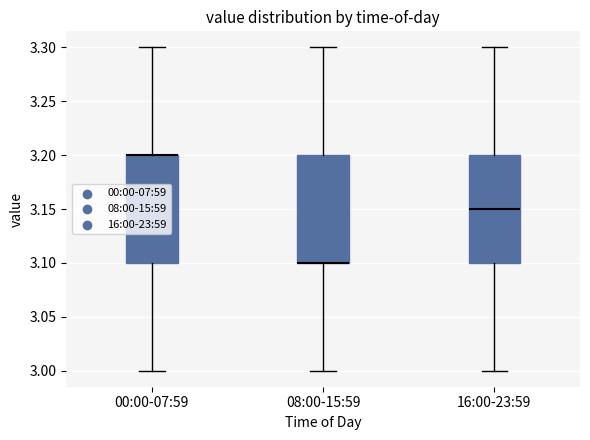

Reading left to right, read every box against the y-axis: the position of its median line, the range the box covers, and the ends of its whiskers. The values are not printed on the chart, so give them approximately, as read against the axis.

00:00-07:59: median 3.20 (drawn on the box's upper edge), box 3.10 to 3.20, whiskers 3.00 to 3.30
08:00-15:59: median 3.10 (drawn on the box's lower edge), box 3.10 to 3.20, whiskers 3.00 to 3.30
16:00-23:59: median 3.15, box 3.10 to 3.20, whiskers 3.00 to 3.30